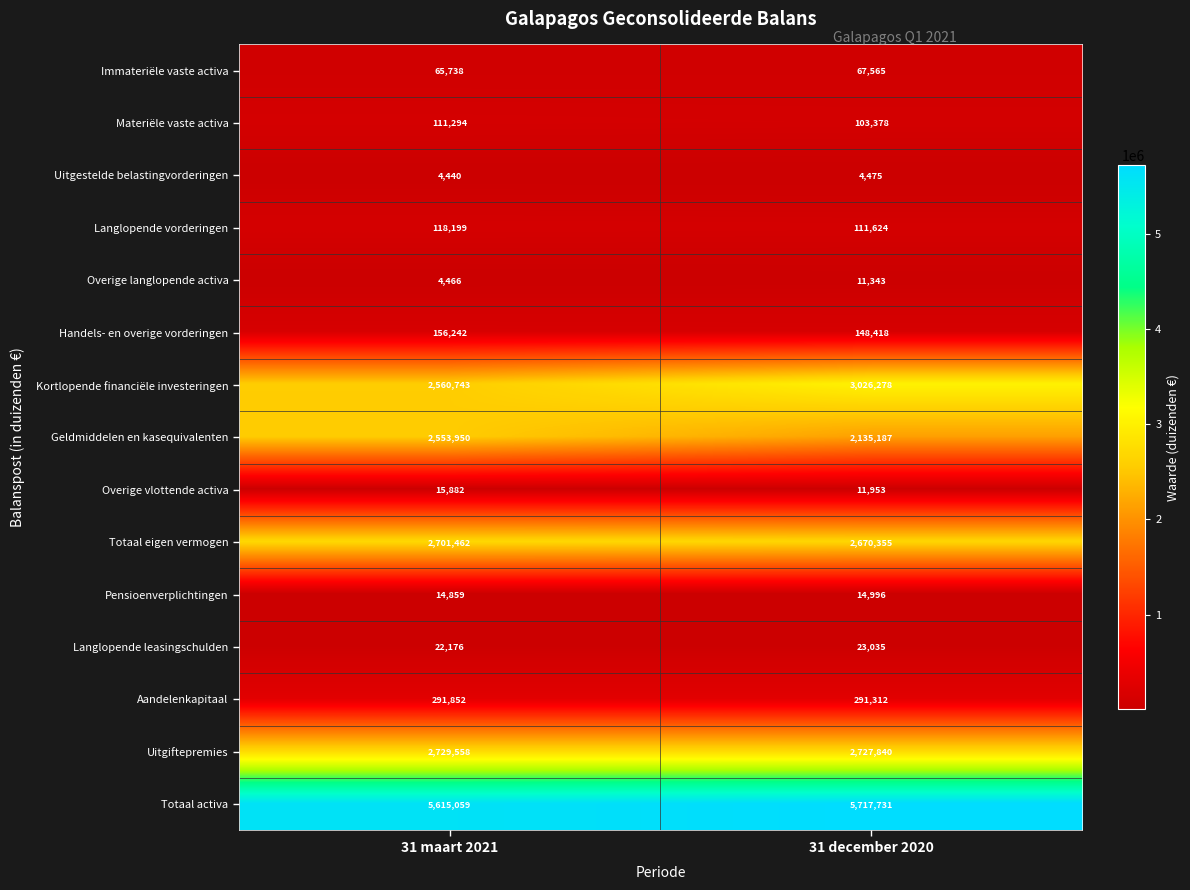

What is the difference between the highest and lowest values at 31 december 2020?

5713256